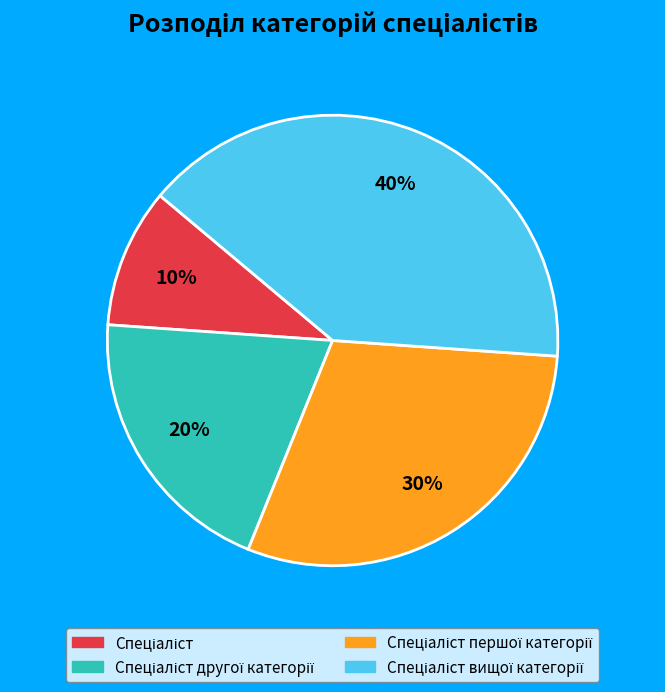

Does any single category account for the majority?

No